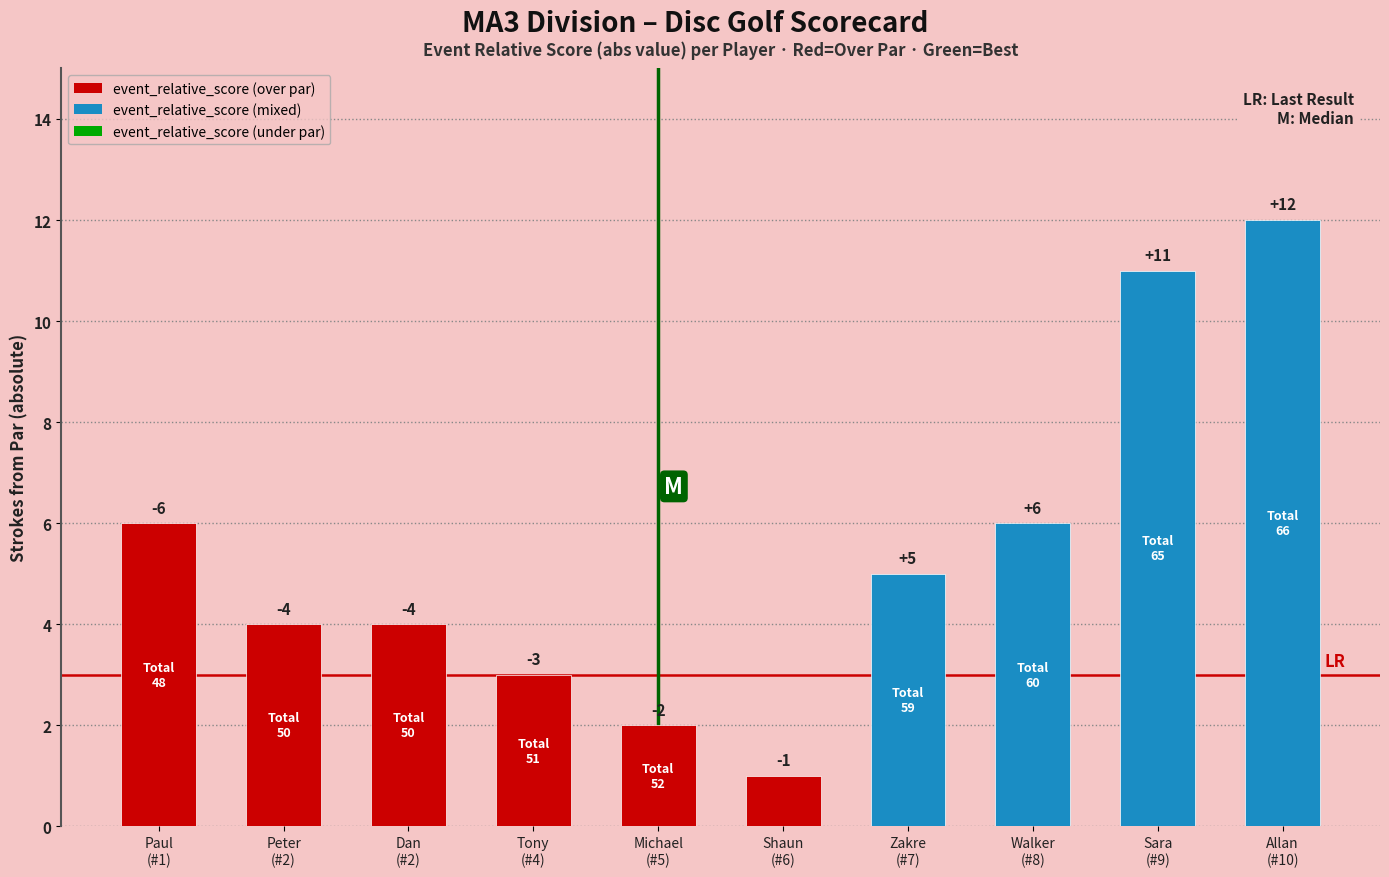

Rank the categories by value from highest to lowest.

Allan
(#10), Sara
(#9), Paul
(#1), Walker
(#8), Zakre
(#7), Peter
(#2), Dan
(#2), Tony
(#4), Michael
(#5), Shaun
(#6)